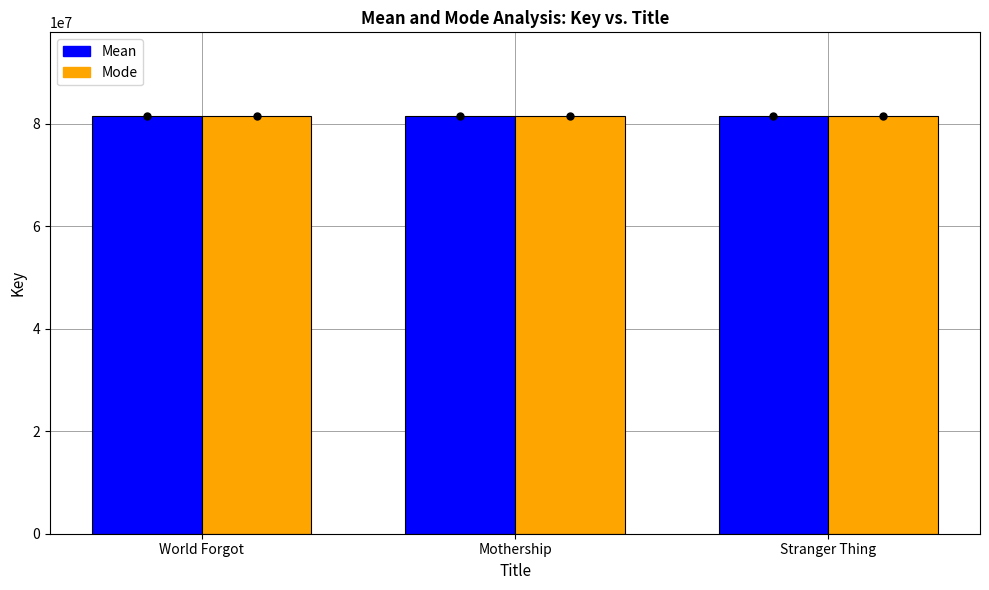

What is the maximum value shown in the chart?

81531983